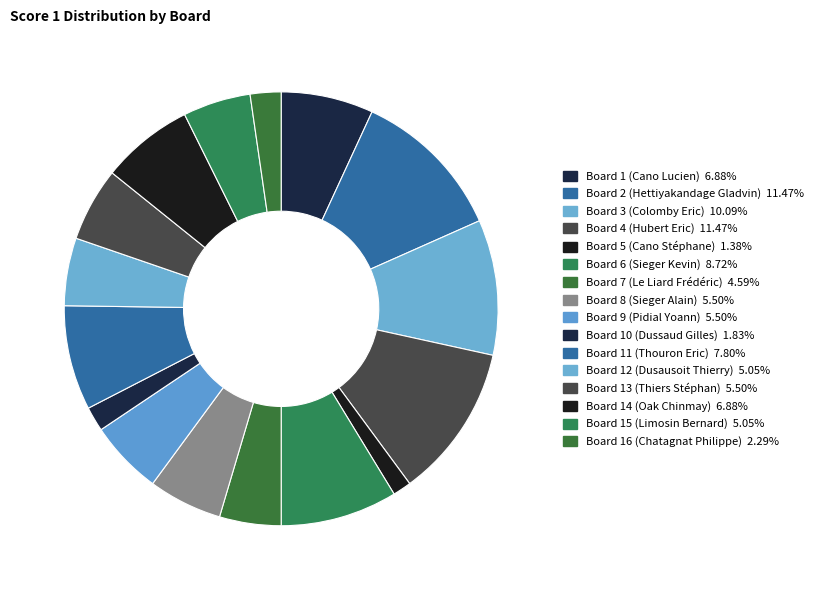

What is the total percentage of Board 15 (Limosin Bernard) and Board 7 (Le Liard Frédéric)?

9.6%